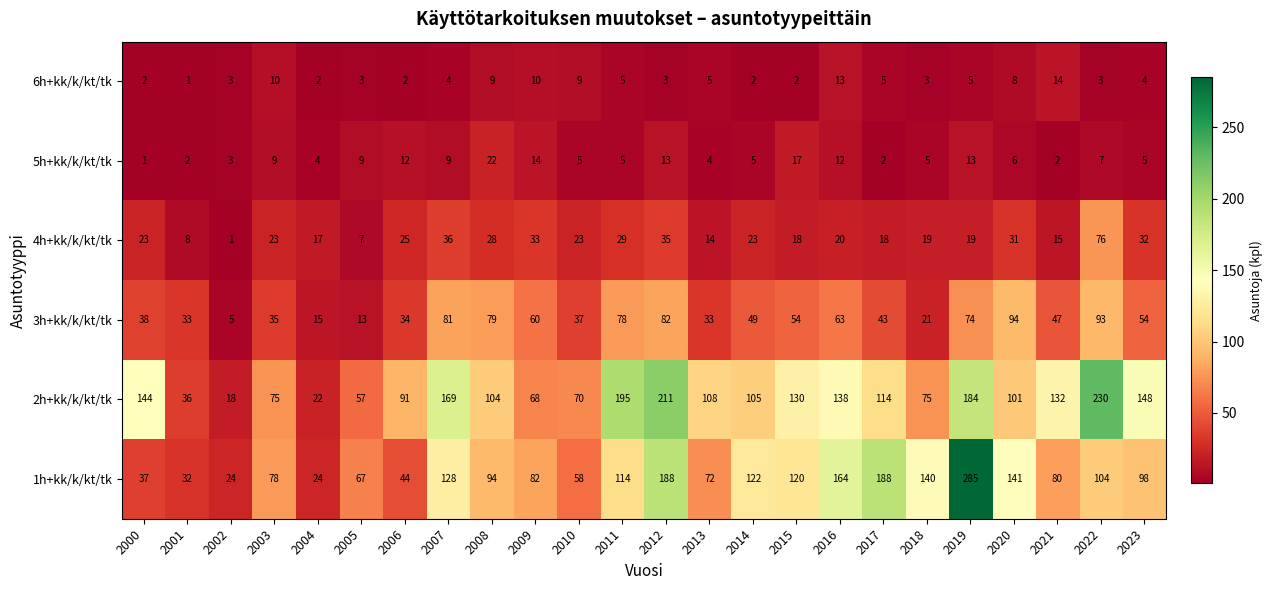

How many data points does each series have?

24